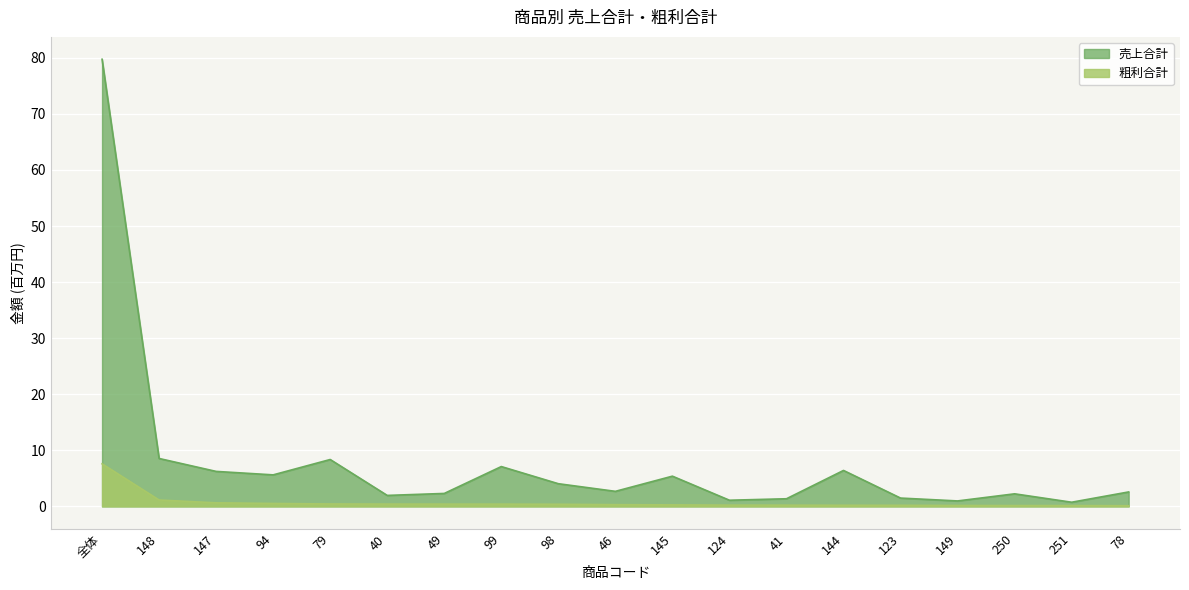

What position from the right is 41?

7